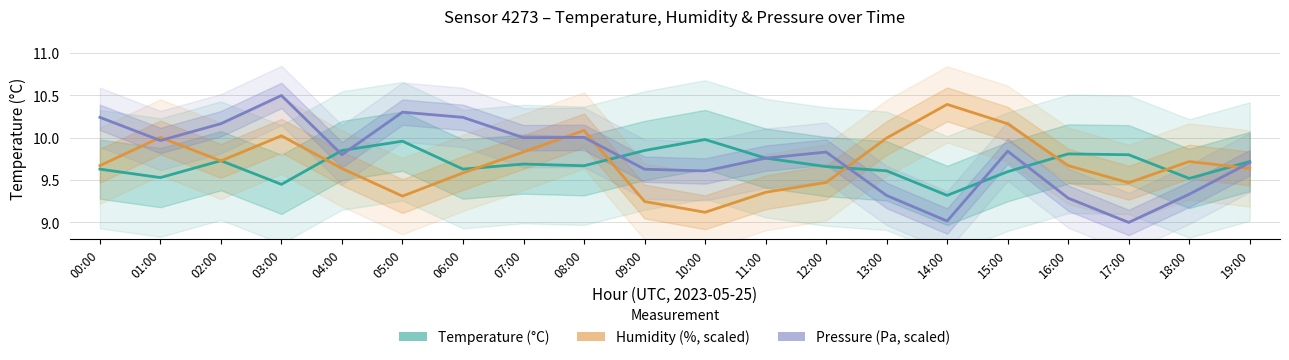

What is the difference between the highest and lowest values at 18:00?

0.4